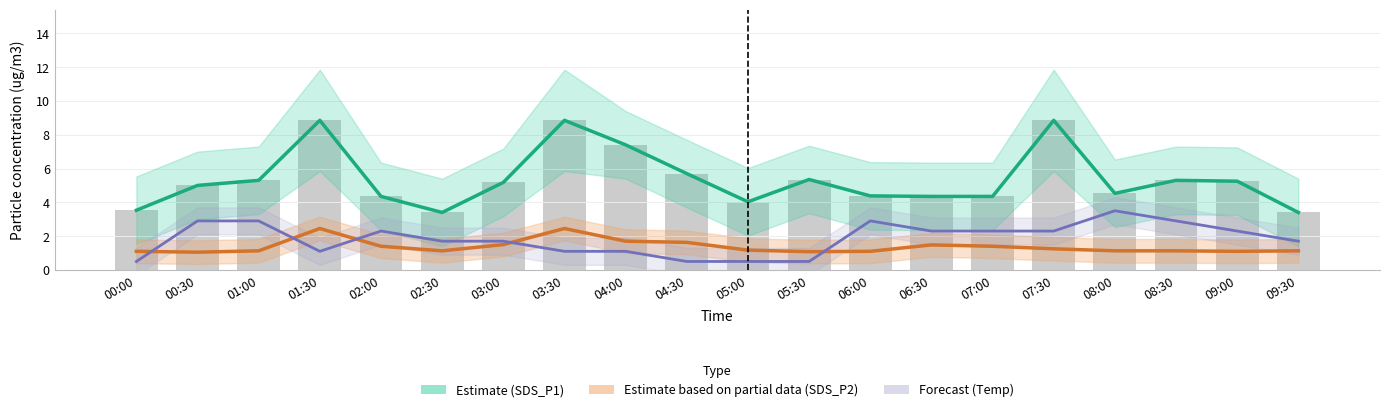

Between 08:30 and 03:30, which is larger?

03:30